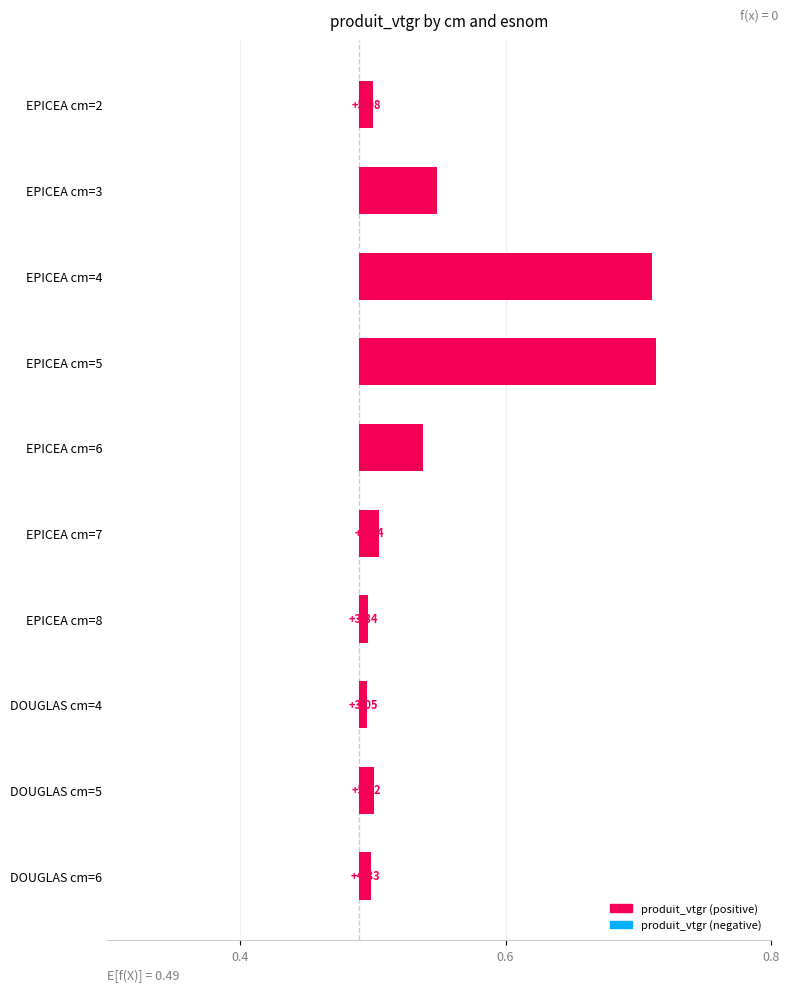

What is the difference between the values at EPICEA cm=3 and EPICEA cm=8?

0.1